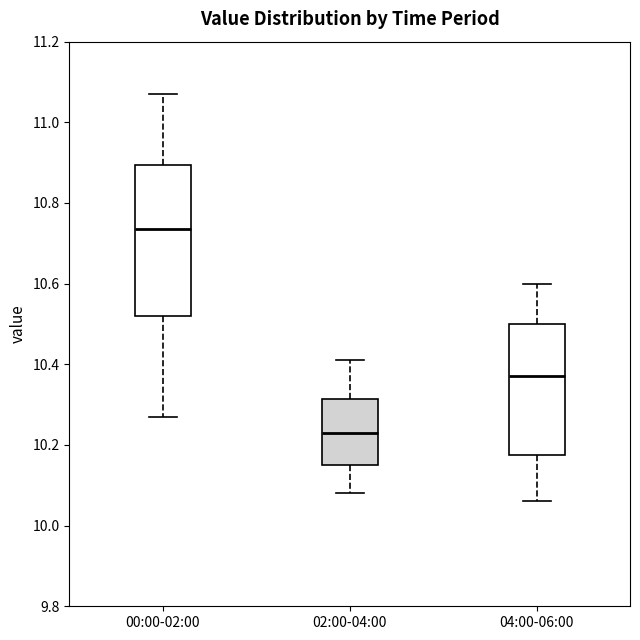

Comparing the boxes themselves (not the whiskers), which one is the tallest?

00:00-02:00